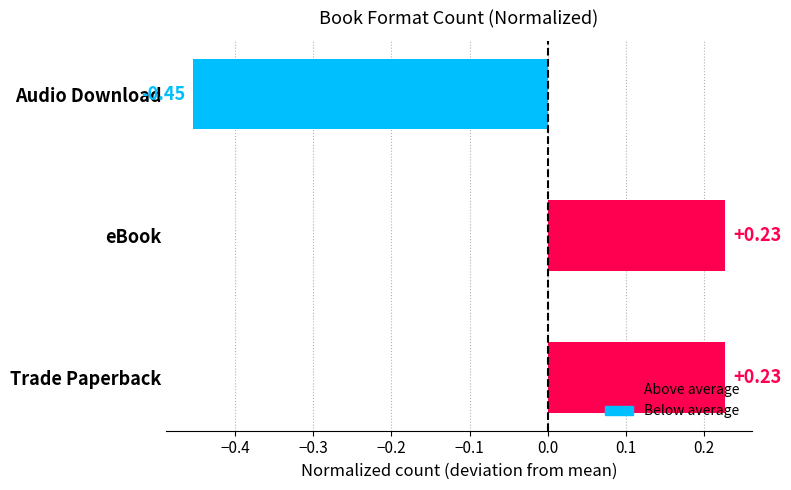

Which label corresponds to the smallest value in the chart?

Audio Download